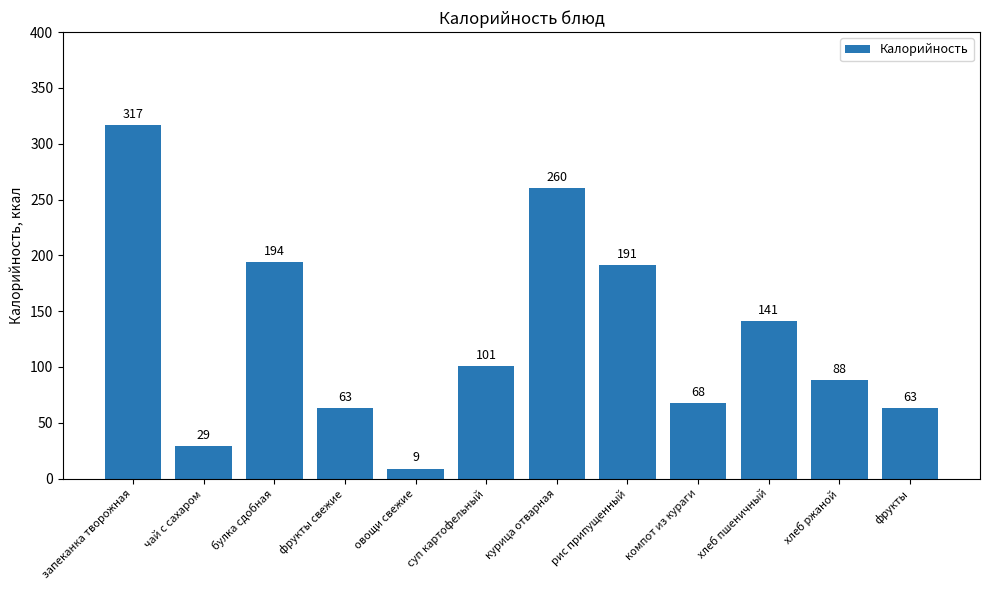

What is the ratio of the value at запеканка творожная to the value at чай с сахаром?

10.9